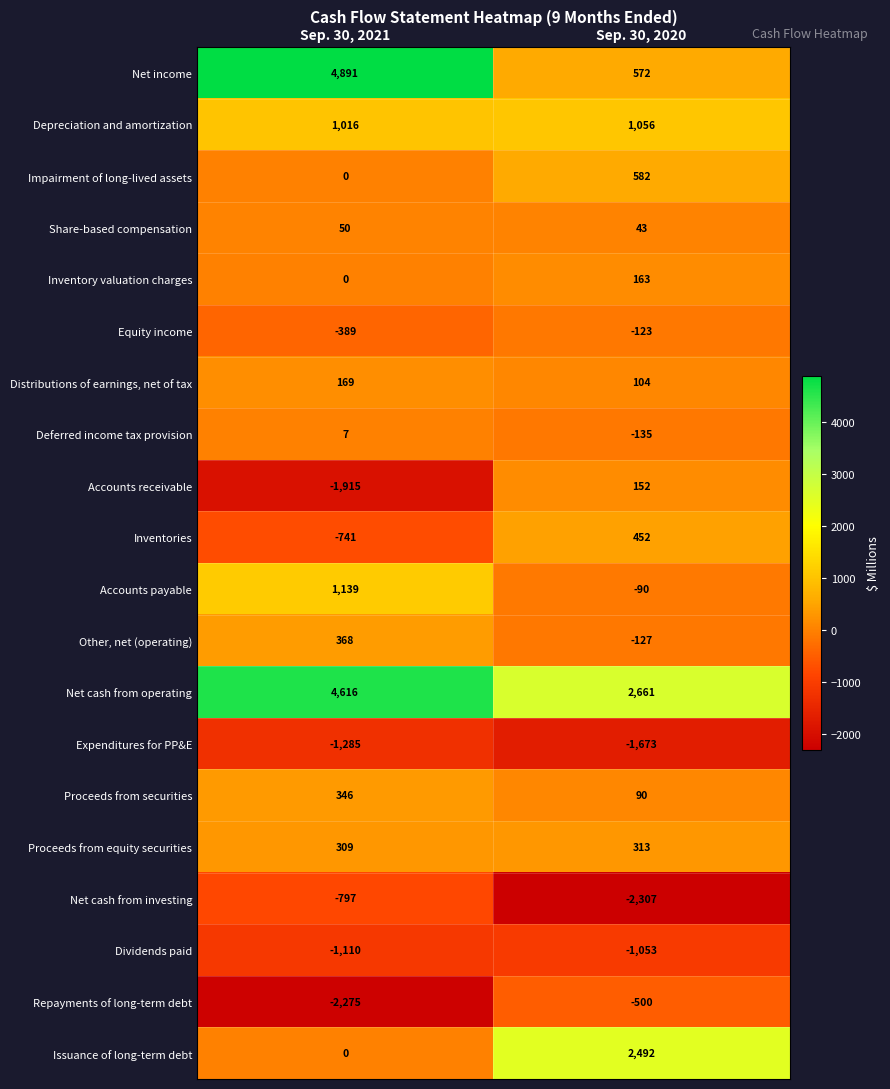

At Sep. 30, 2020, list the series in order from largest to smallest.

Net cash from operating, Issuance of long-term debt, Depreciation and amortization, Impairment of long-lived assets, Net income, Inventories, Proceeds from equity securities, Inventory valuation charges, Accounts receivable, Distributions of earnings, net of tax, Proceeds from securities, Share-based compensation, Accounts payable, Equity income, Other, net (operating), Deferred income tax provision, Repayments of long-term debt, Dividends paid, Expenditures for PP&E, Net cash from investing